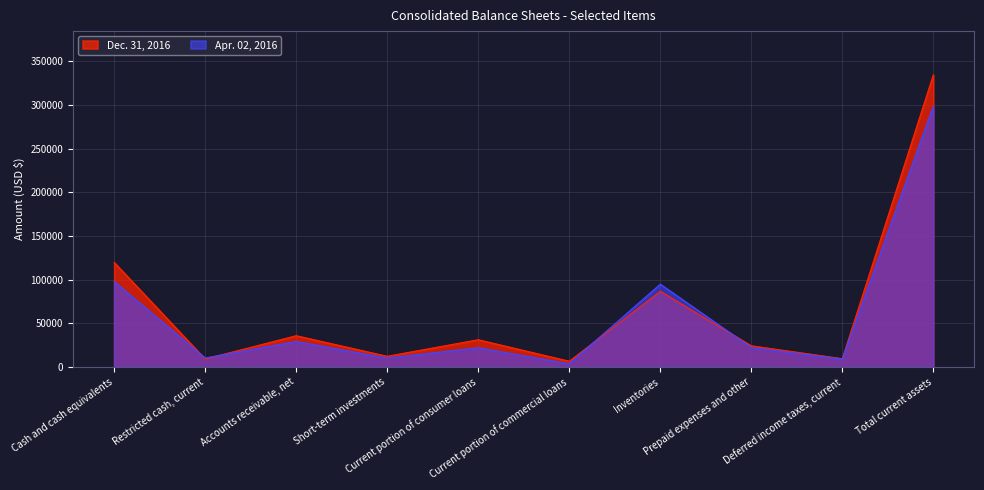

Where is Apr. 02, 2016 nearest to the value 151138?

Cash and cash equivalents